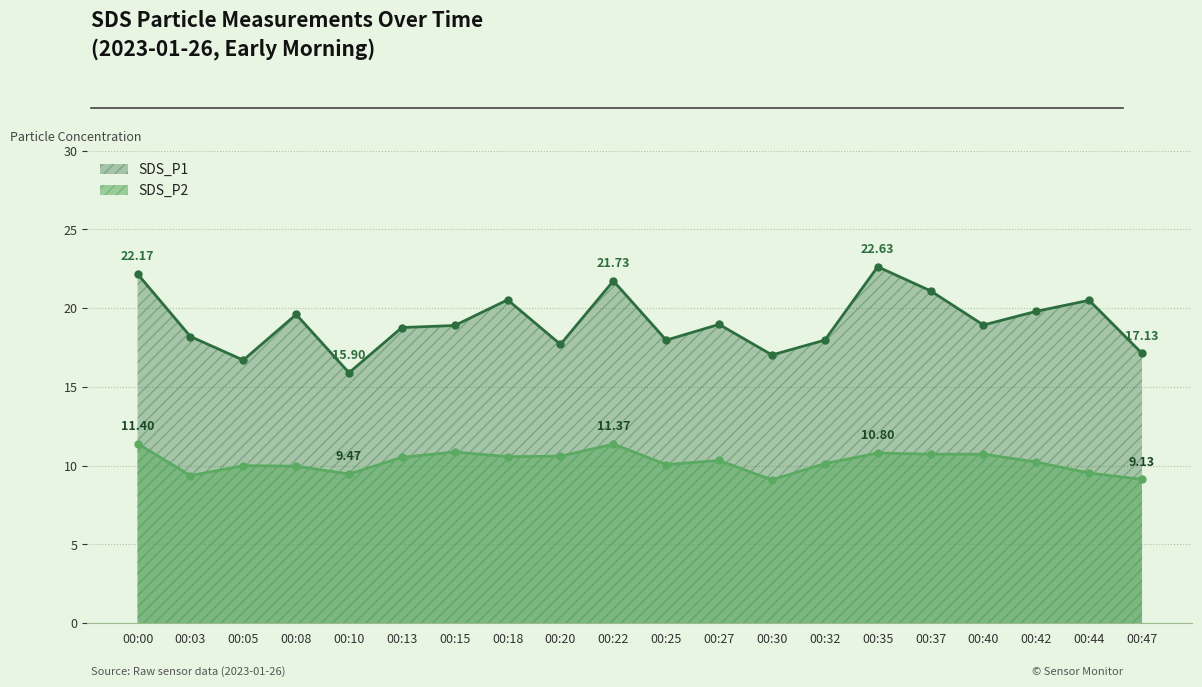

How many lines are shown in the chart?

2